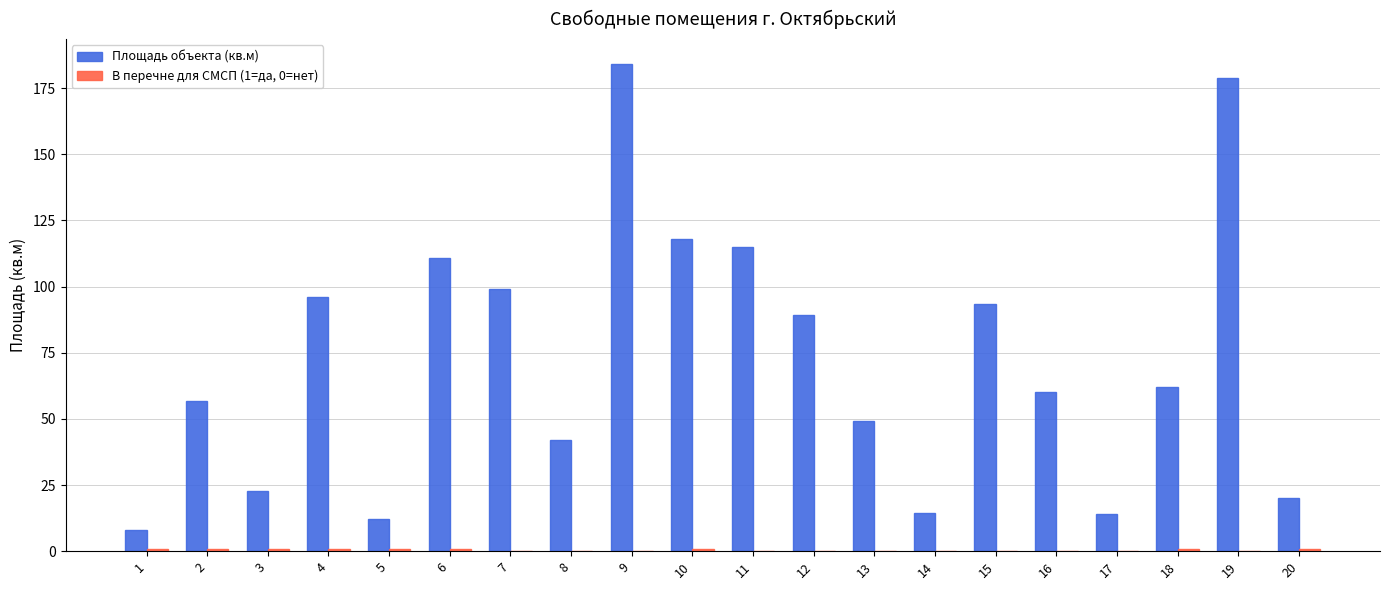

Between 7 and 14, which series saw the biggest shift?

Площадь объекта (кв.м)